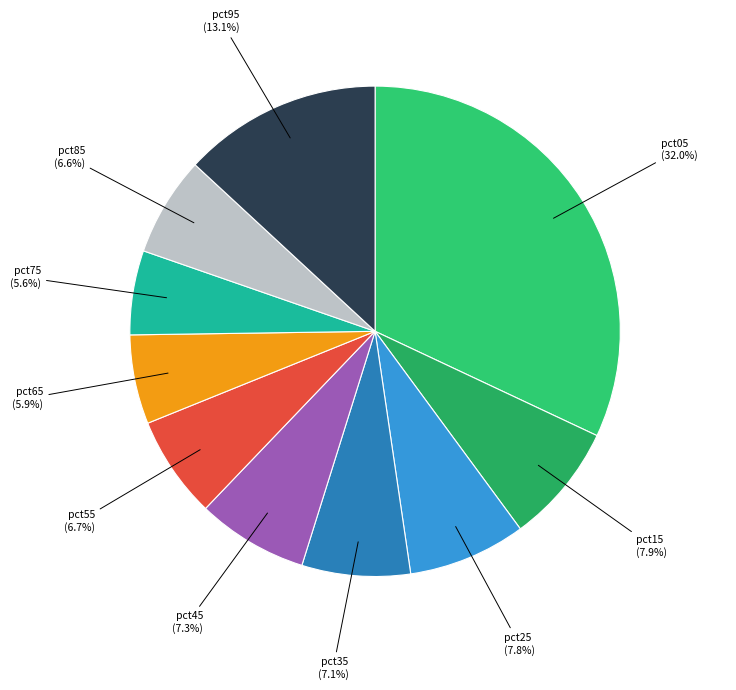

How many slices are in this pie chart?

10